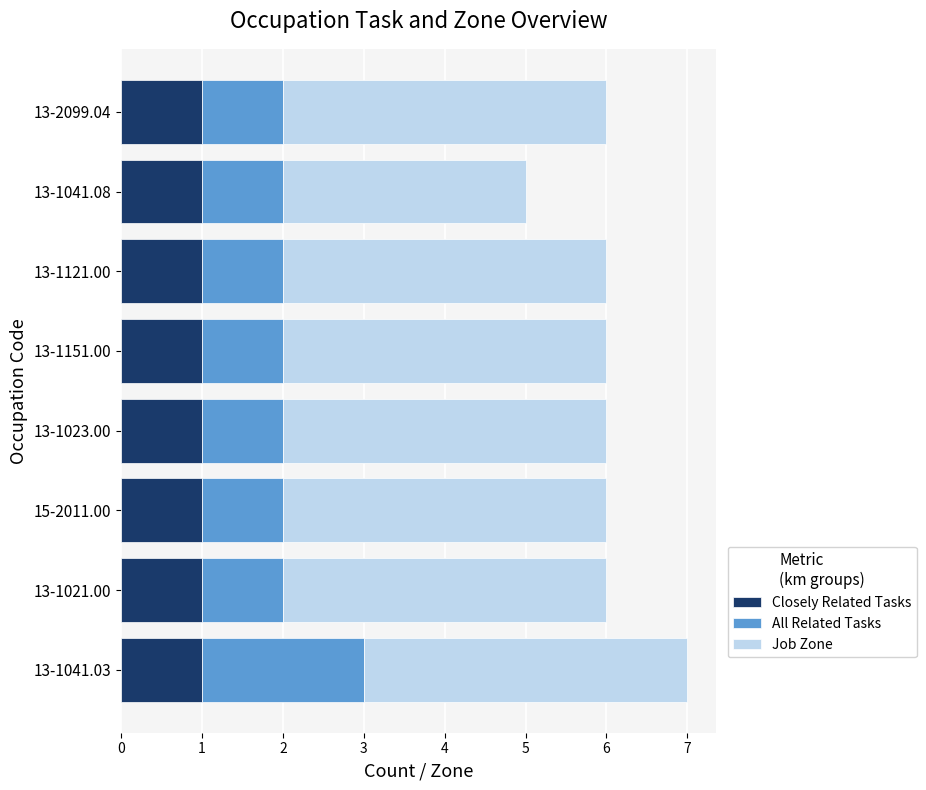

What is the sum of all Closely Related Tasks values?

8